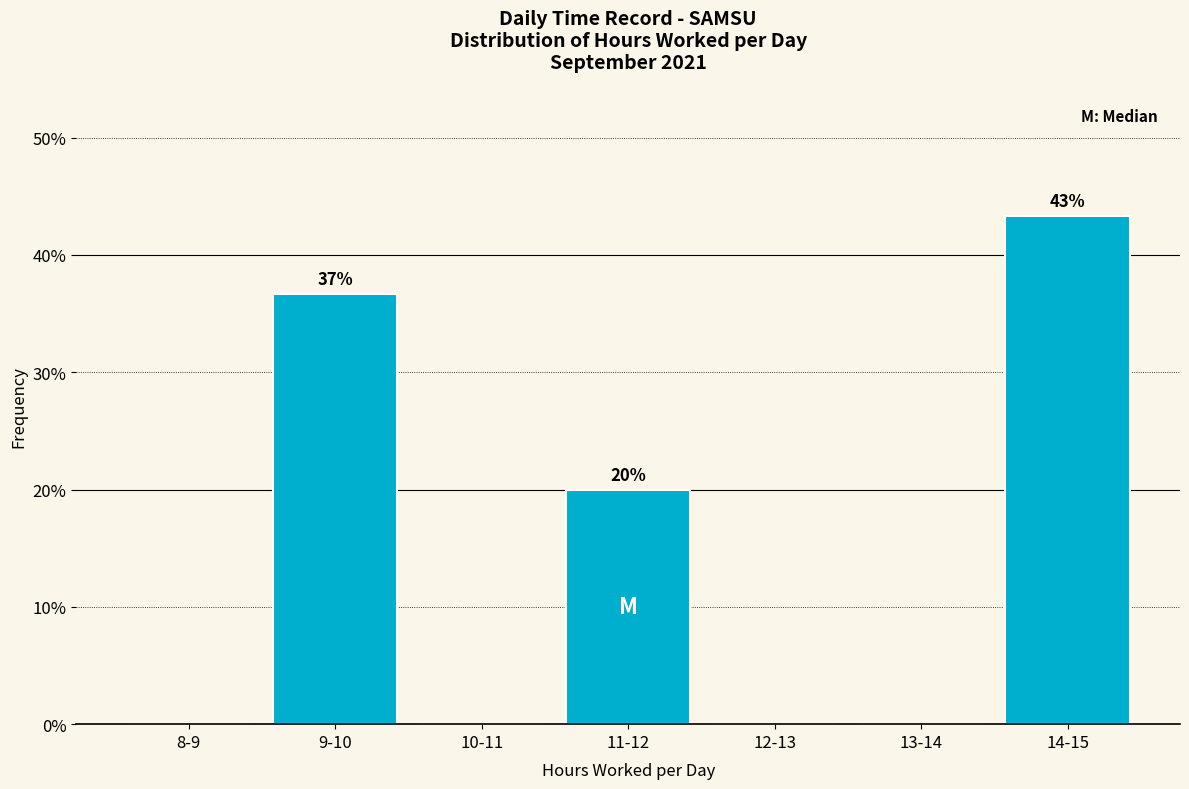

Reading left to right, list all the values displayed in this chart.

8-9=0.0	9-10=36.7	10-11=0.0	11-12=20.0	12-13=0.0	13-14=0.0	14-15=43.3